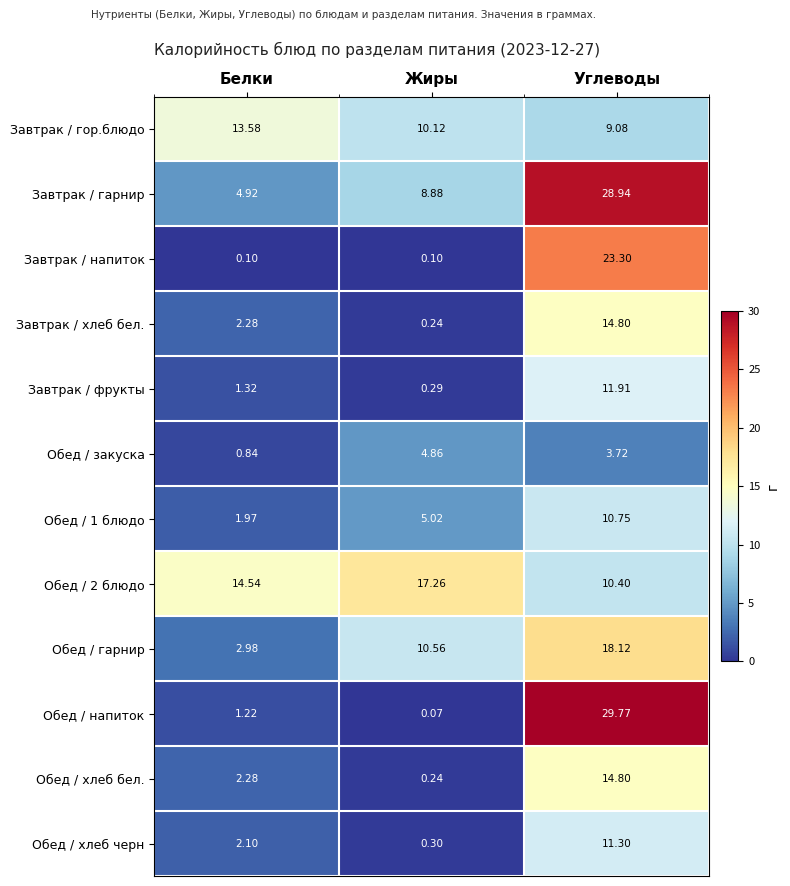

Which series has the widest spread of values?

Обед / напиток